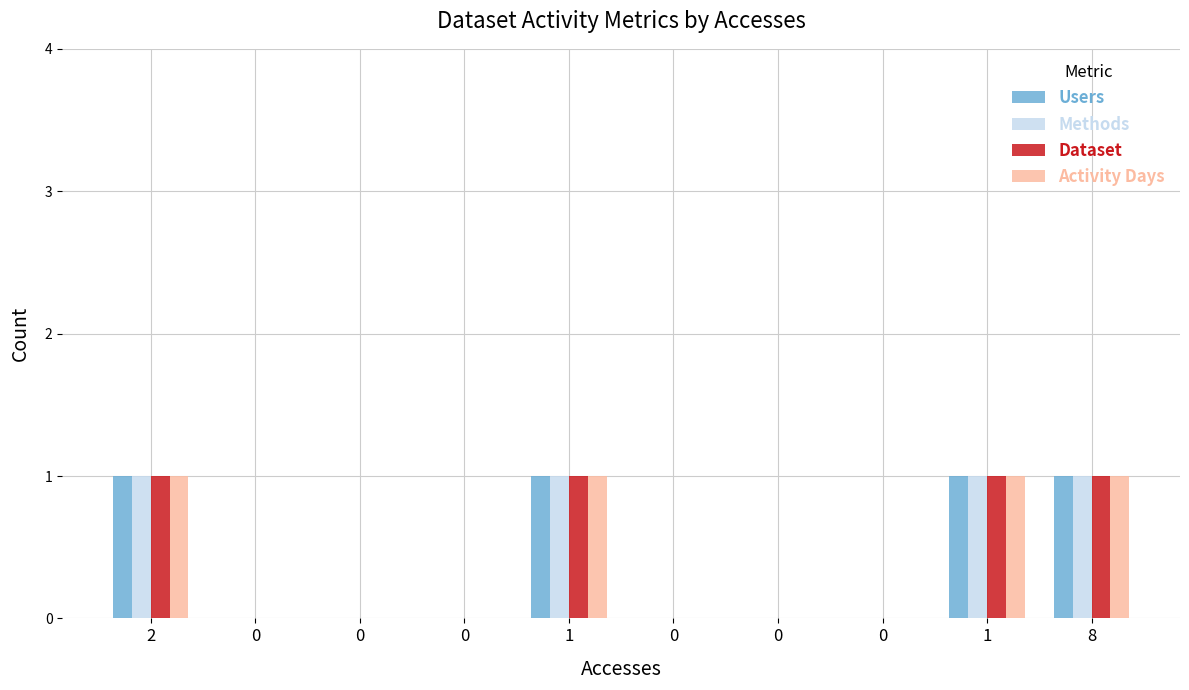

Count the number of data series in this chart.

4